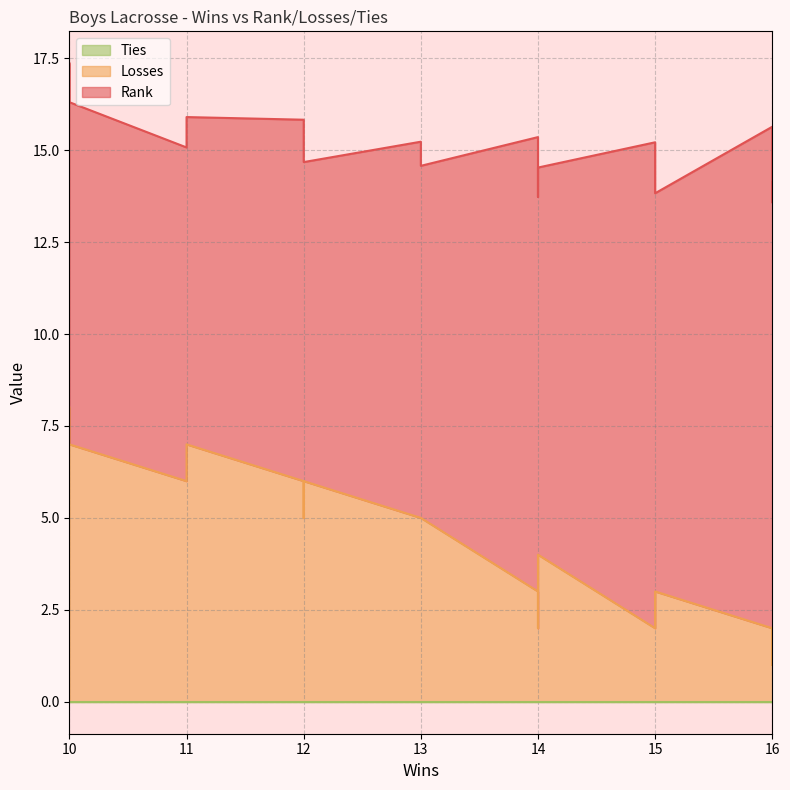

At which category does the chart reach its minimum across all series?

16